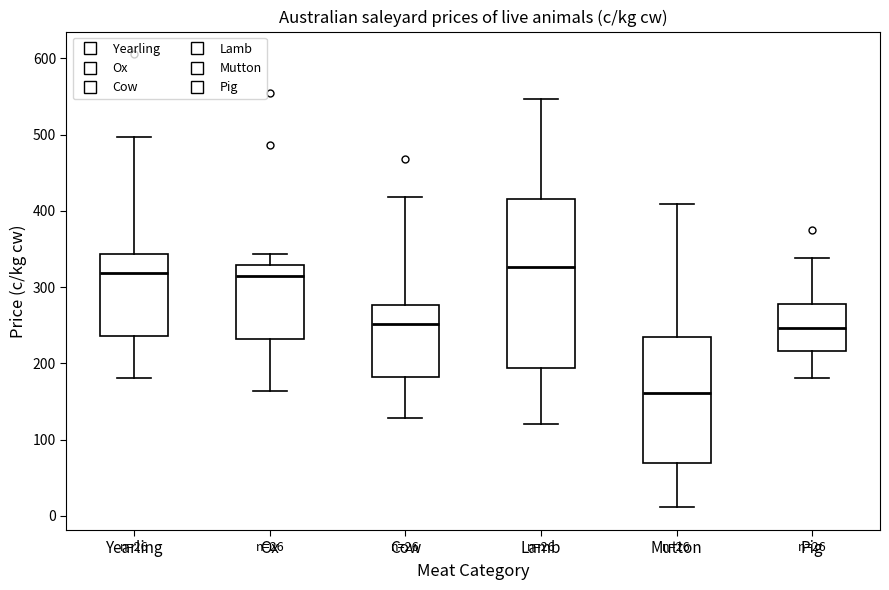

Comparing the boxes themselves (not the whiskers), which one is the tallest?

Lamb